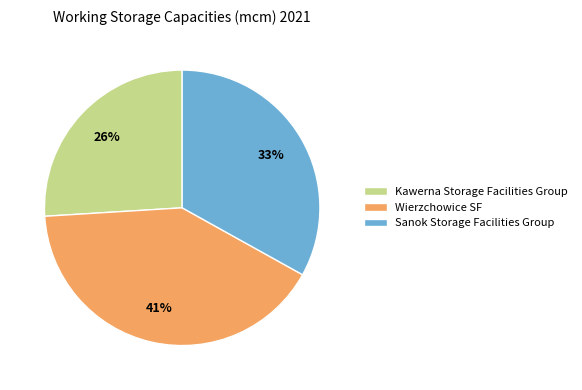

Count the number of slices in the pie.

3